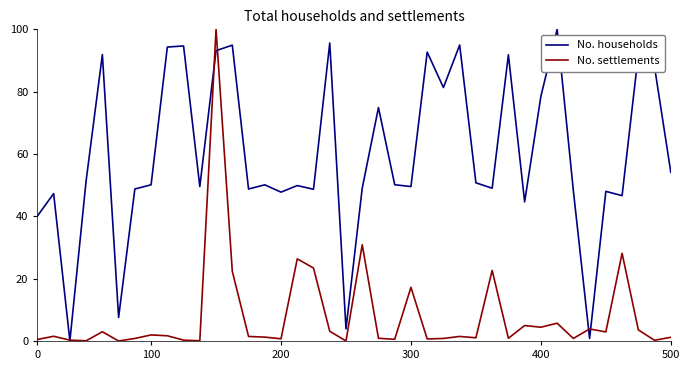

How many lines are shown in the chart?

2